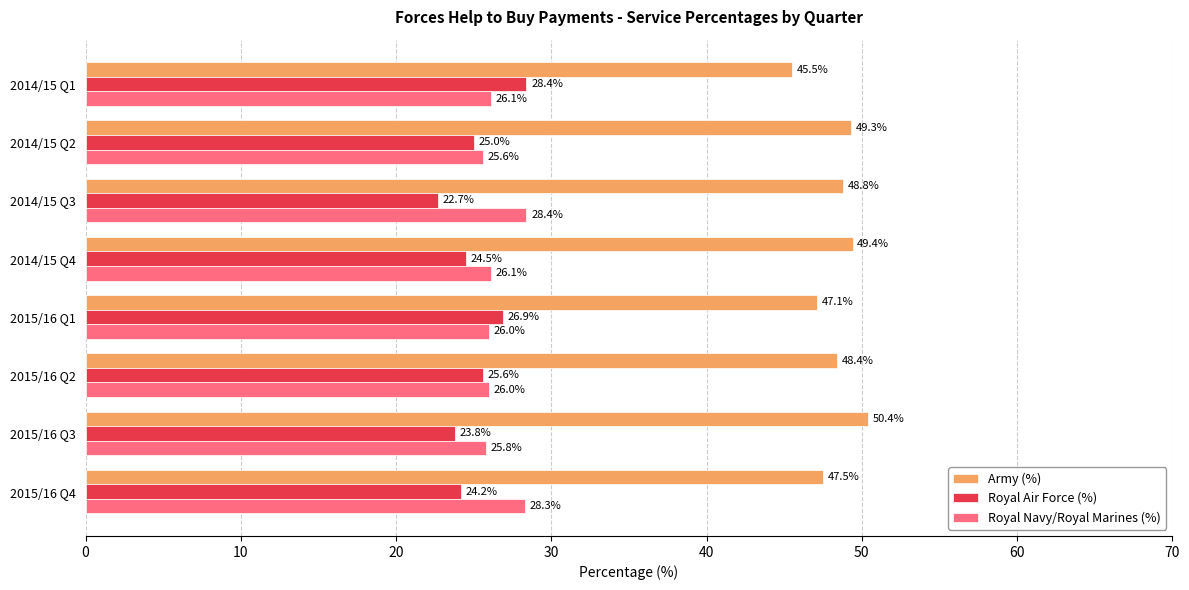

Which series has the largest total across all categories?

Army (%)